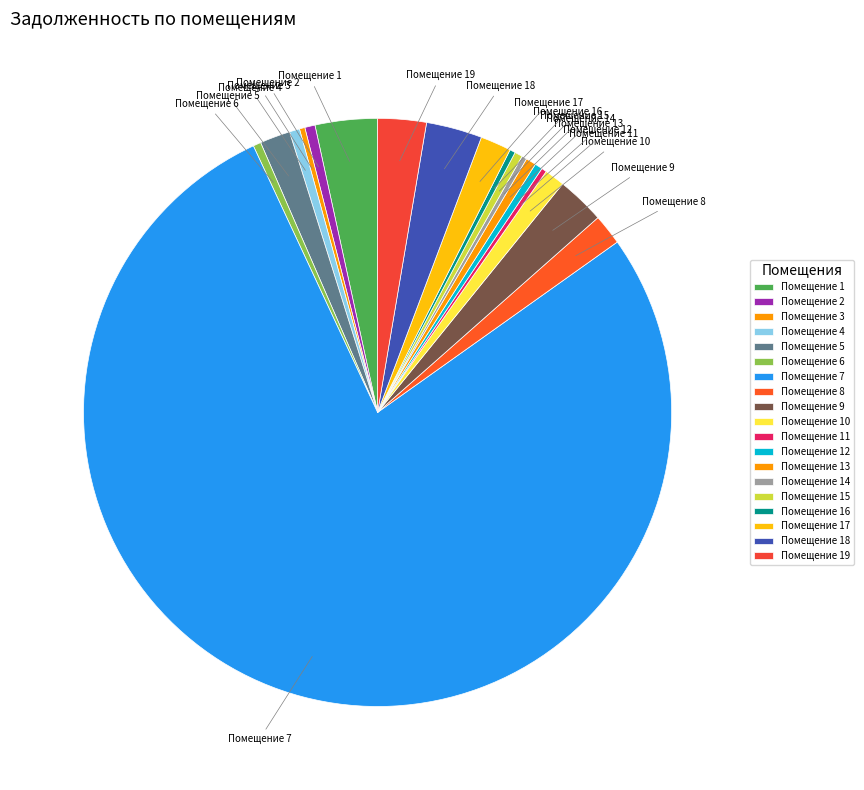

How many segments does this pie chart have?

19